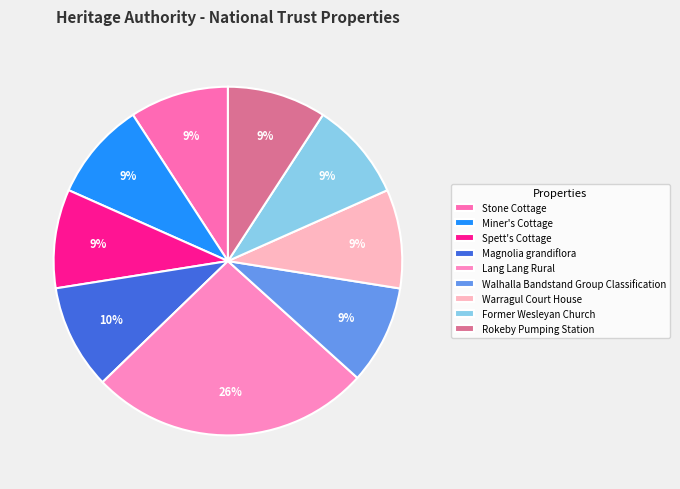

Does any single category account for the majority?

No